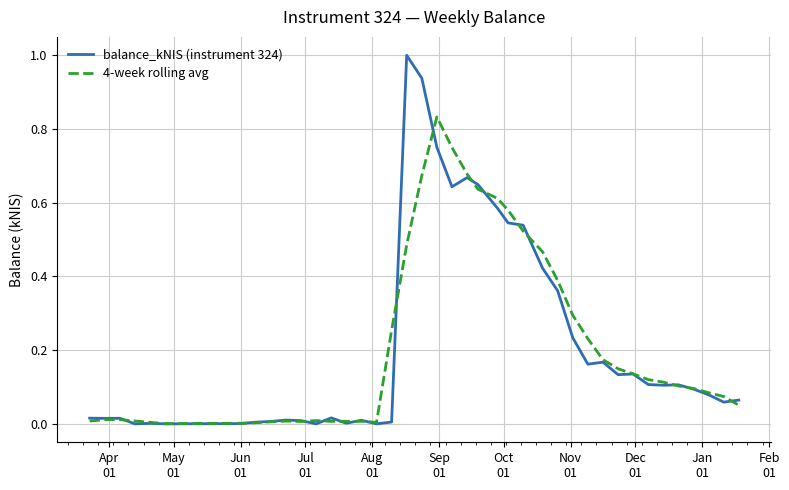

List the series in order of their peak value, highest first.

balance_kNIS (instrument 324), 4-week rolling avg